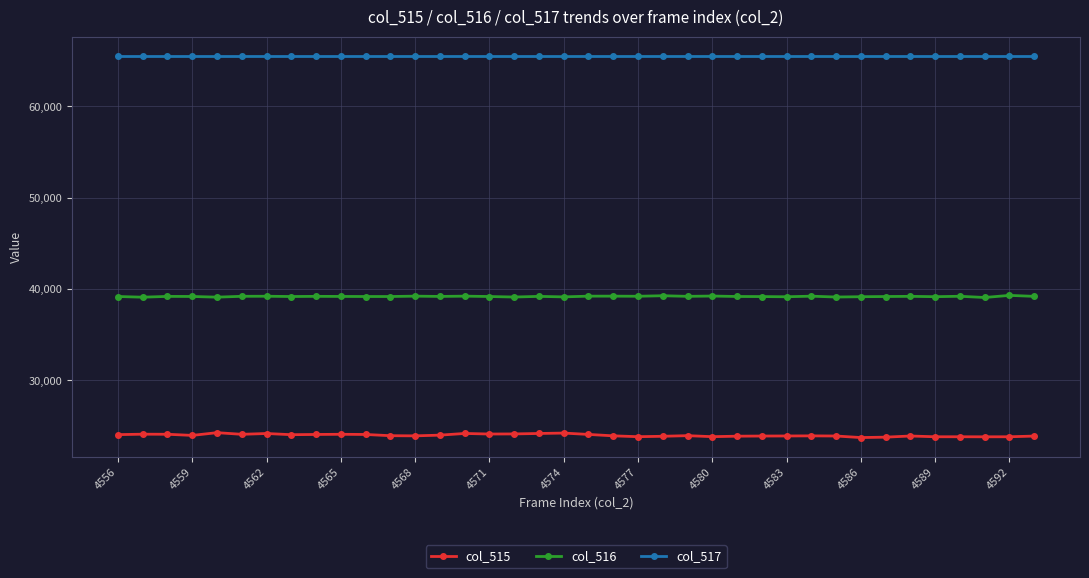

Count the number of categories in the chart.

38